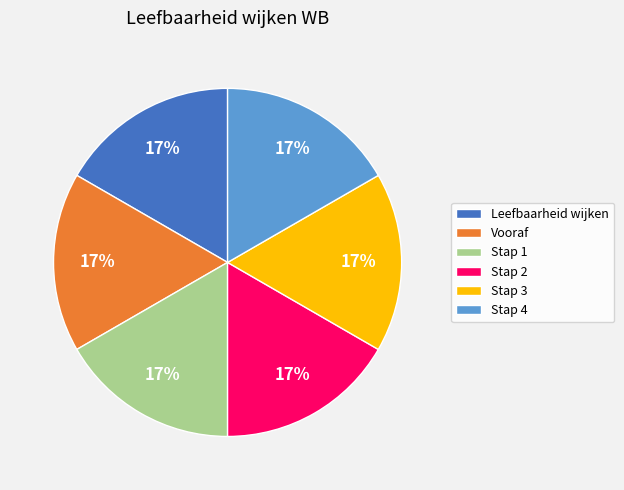

To the nearest percent, what percentage of the pie is Stap 2?

17%